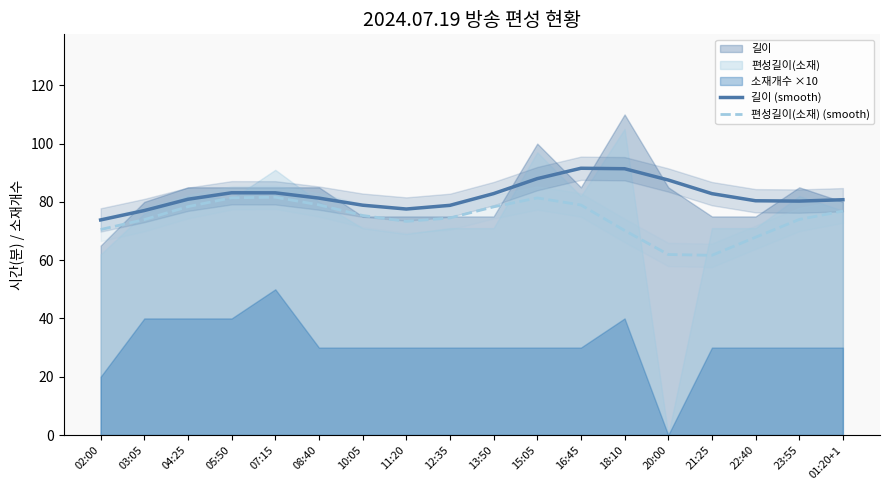

At which category is the sum across all series the highest?

16:45